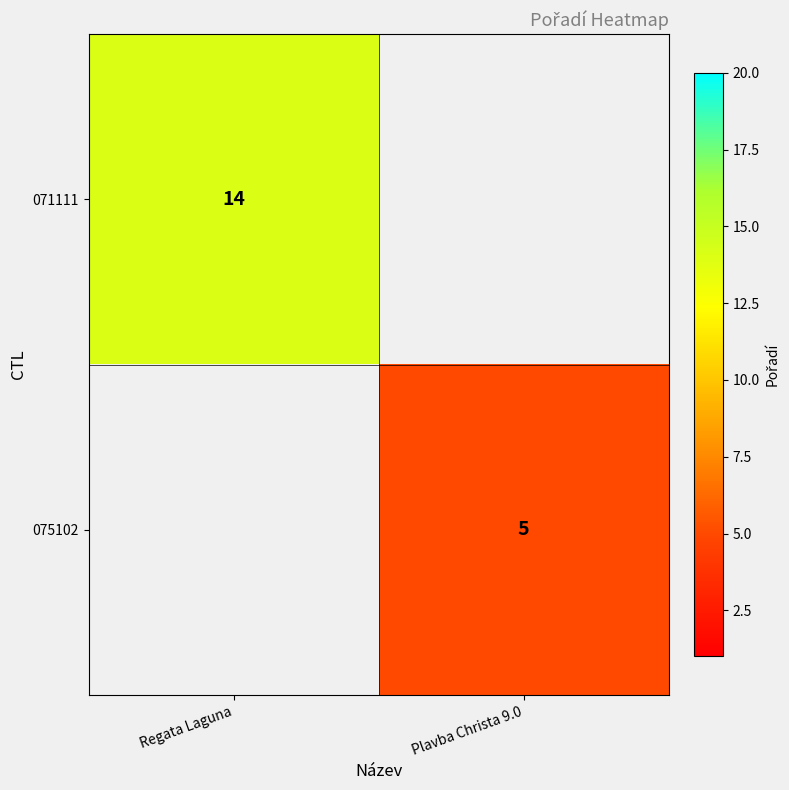

The value of 075102 at Plavba Christa 9.0 is 7. True or false?

False